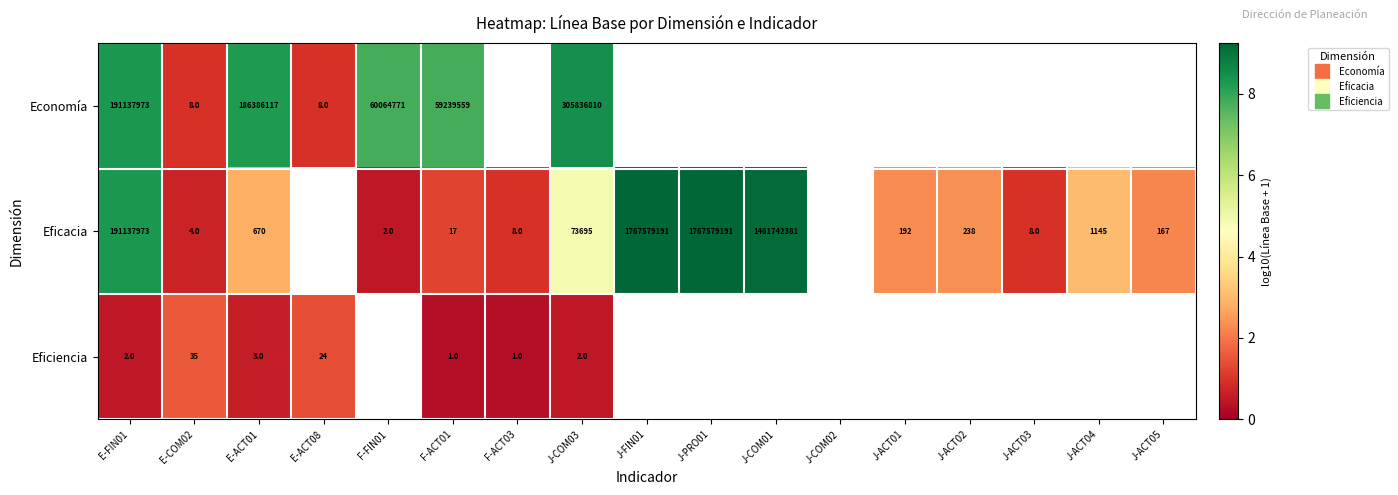

Which label corresponds to the largest value in the chart?

J-FIN01